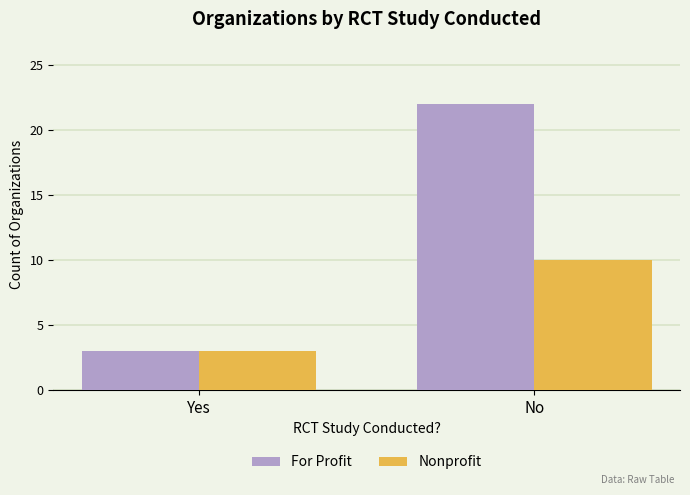

The For Profit series shows 3 at Yes. True or false?

True